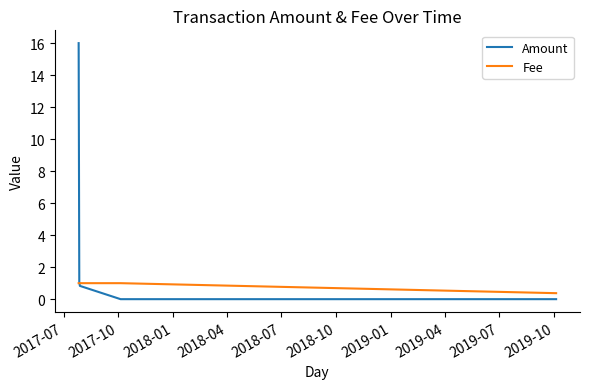

Which series has the widest spread of values?

Amount